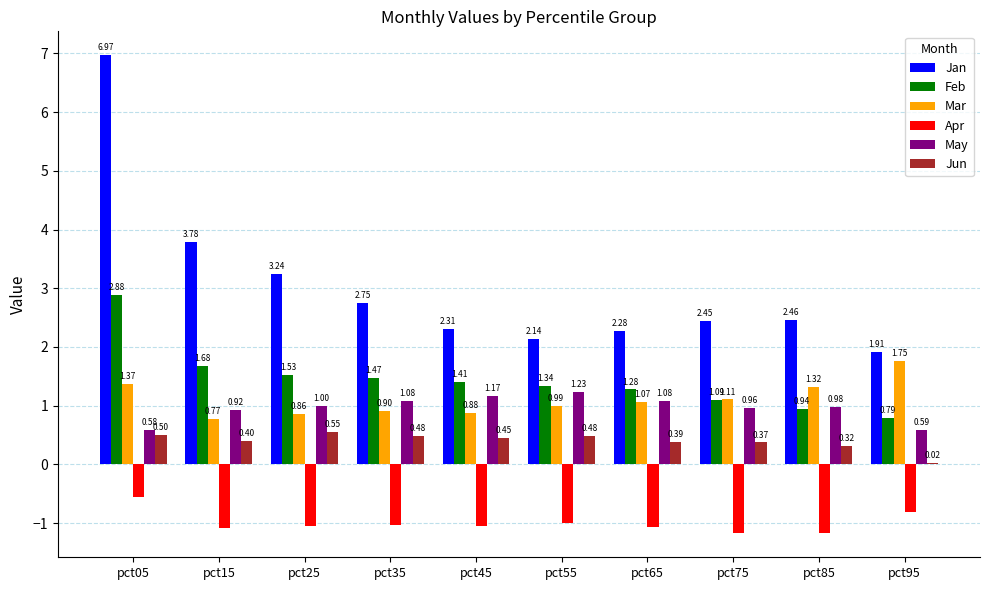

True or false: Apr has a value of -0.4 at pct65.

False